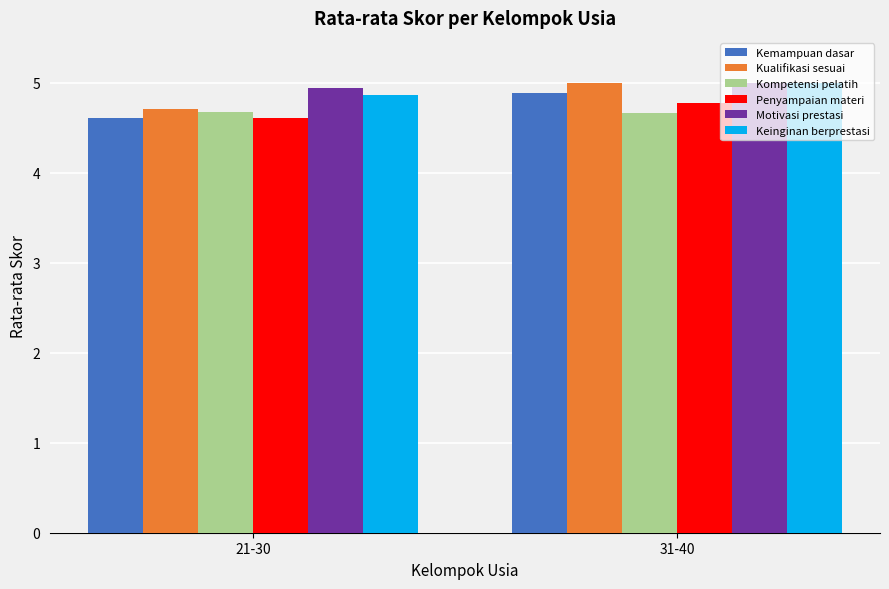

How many groups of bars are there?

2